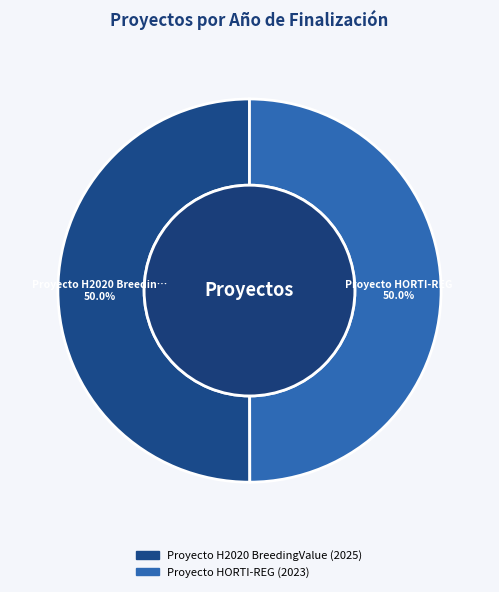

To the nearest percent, what percentage of the pie is Proyecto H2020 BreedingValue?

50%